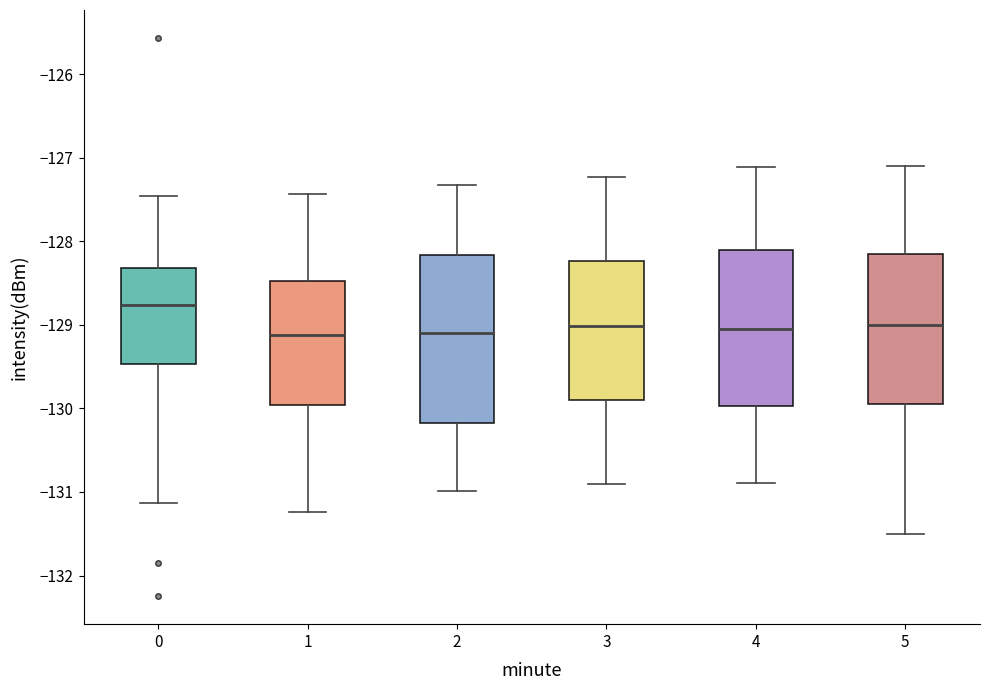

Reading left to right, transcribe this box plot: for each box, give where its median line is, the range the box spans, and where its two whiskers end, as read against the y-axis. The values are not printed on the chart, so give them approximately, as read against the axis.

0: median -128.8, box -129.5 to -128.3, whiskers -131.1 to -127.5
1: median -129.1, box -130.0 to -128.5, whiskers -131.2 to -127.4
2: median -129.1, box -130.2 to -128.2, whiskers -131.0 to -127.3
3: median -129.0, box -129.9 to -128.2, whiskers -130.9 to -127.2
4: median -129.0, box -130.0 to -128.1, whiskers -130.9 to -127.1
5: median -129.0, box -129.9 to -128.1, whiskers -131.5 to -127.1